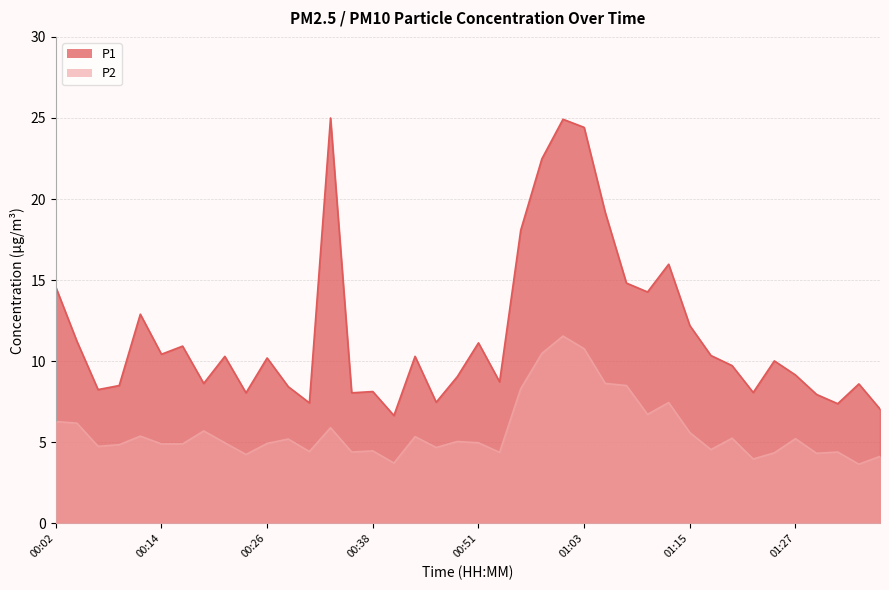

At which label does P2 first exceed 4?

00:02